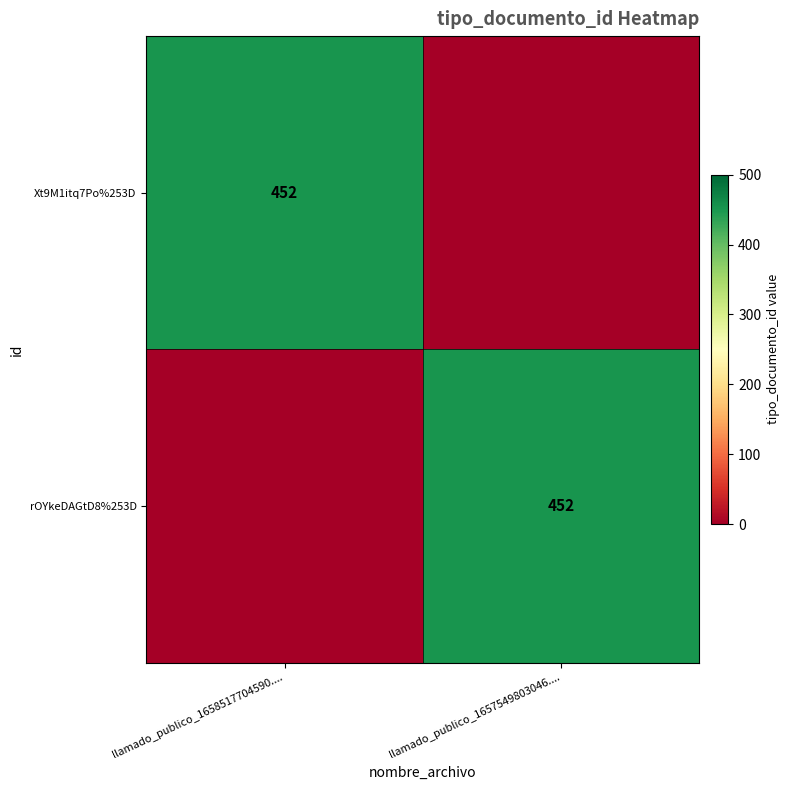

Count the number of categories in the chart.

2